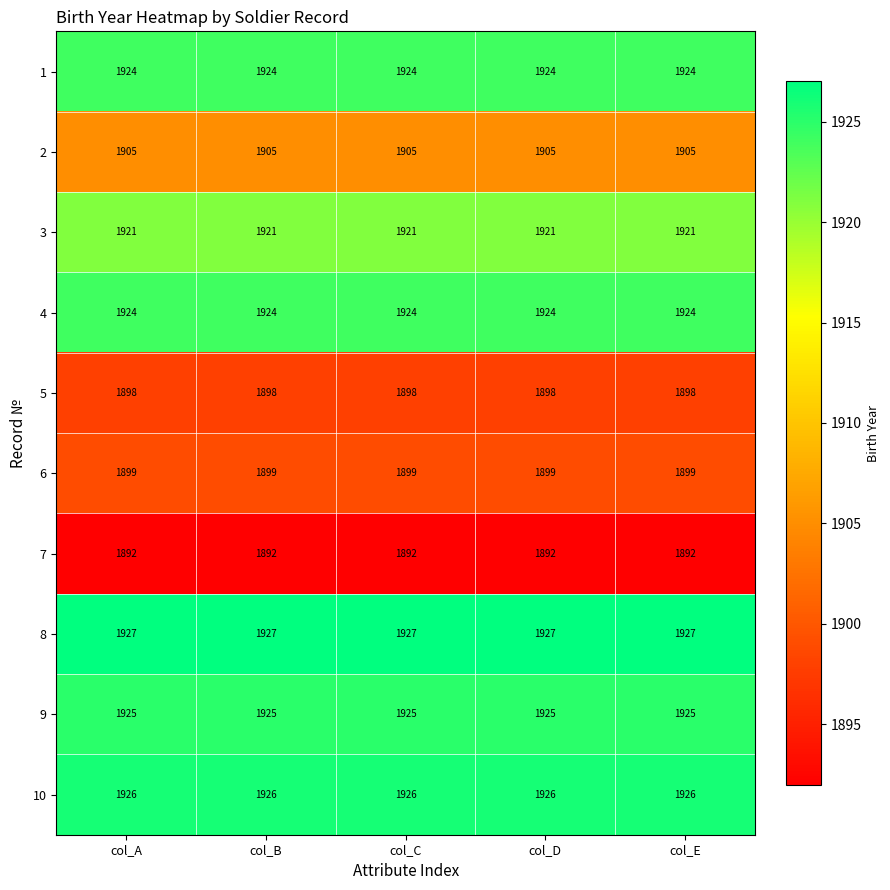

What is the sum of the 3 values at col_B and col_A?

3842